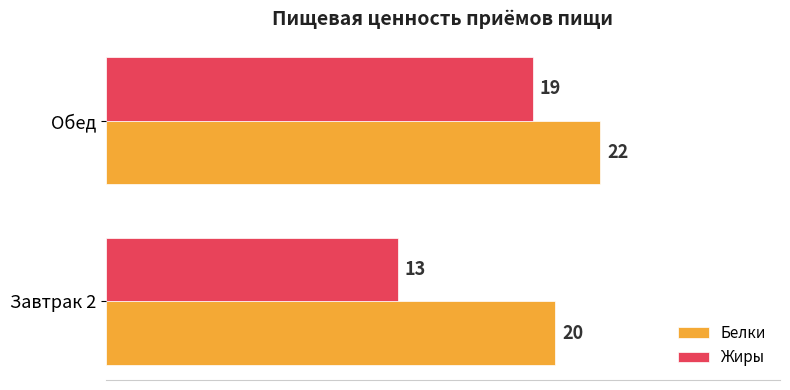

What is the difference between the highest and lowest values at Обед?

3